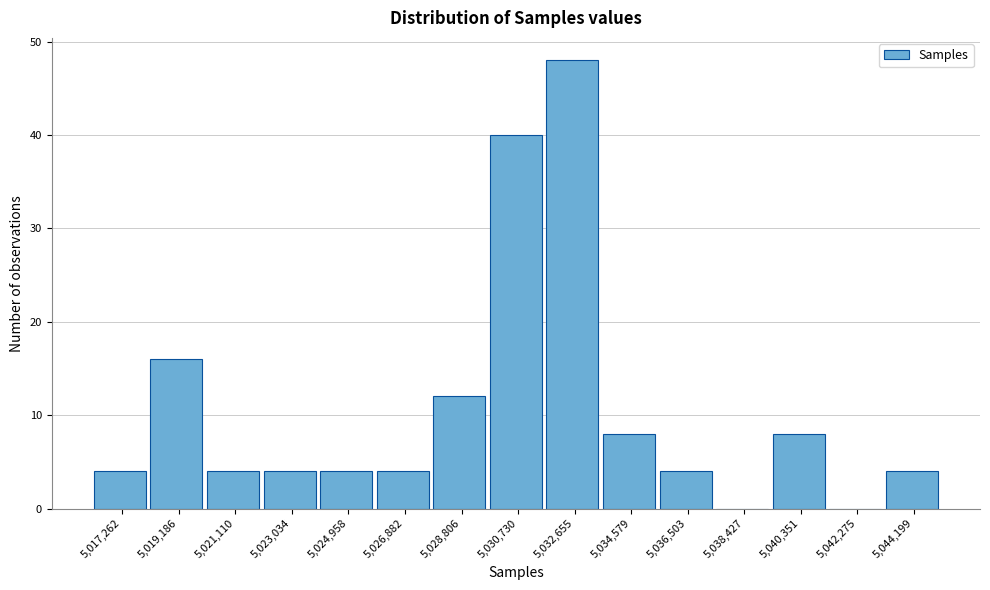

Reading left to right, list all the values displayed in this chart.

5,017,262=4	5,019,186=16	5,021,110=4	5,023,034=4	5,024,958=4	5,026,882=4	5,028,806=12	5,030,730=40	5,032,655=48	5,034,579=8	5,036,503=4	5,038,427=0	5,040,351=8	5,042,275=0	5,044,199=4